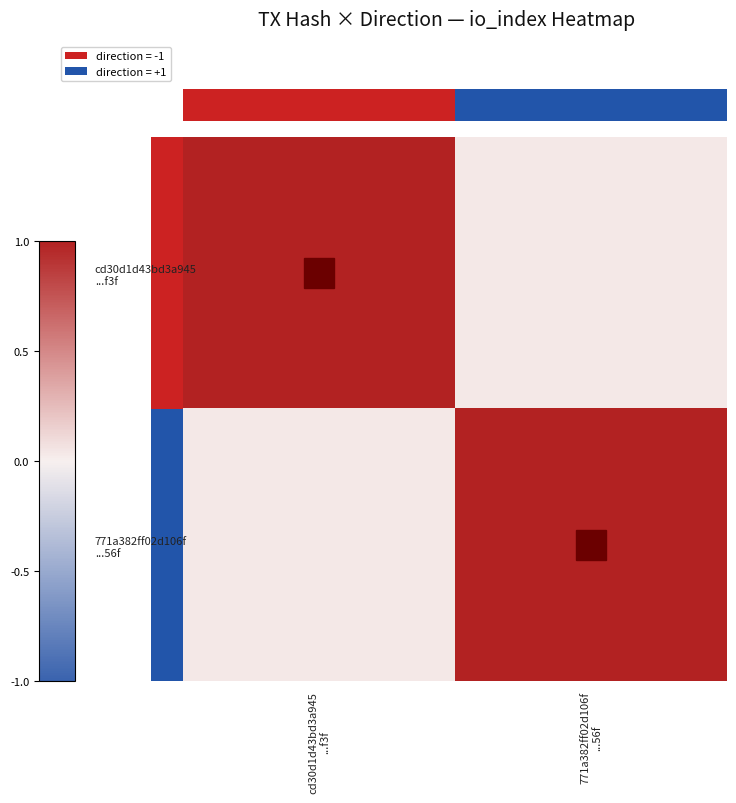

What is the maximum value for 771a382ff02d106f ...56f?

1.0